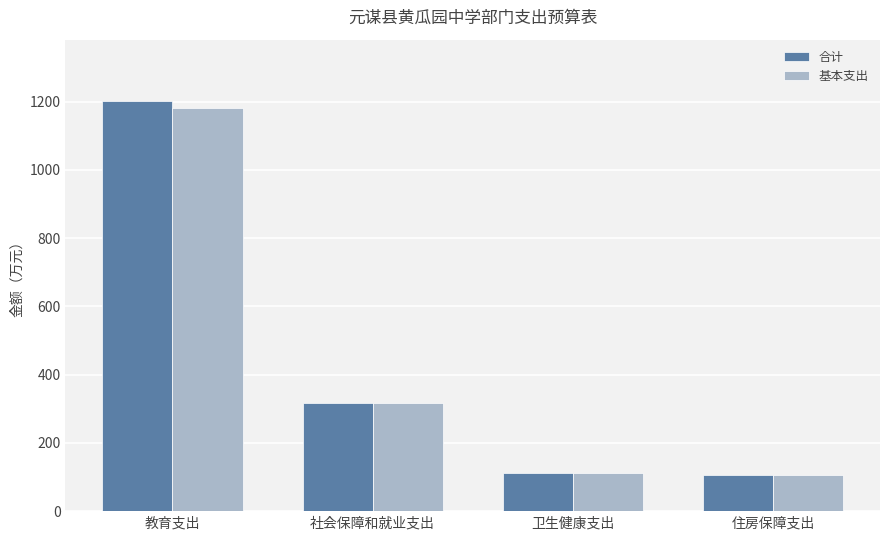

Which label corresponds to the largest value in the chart?

教育支出